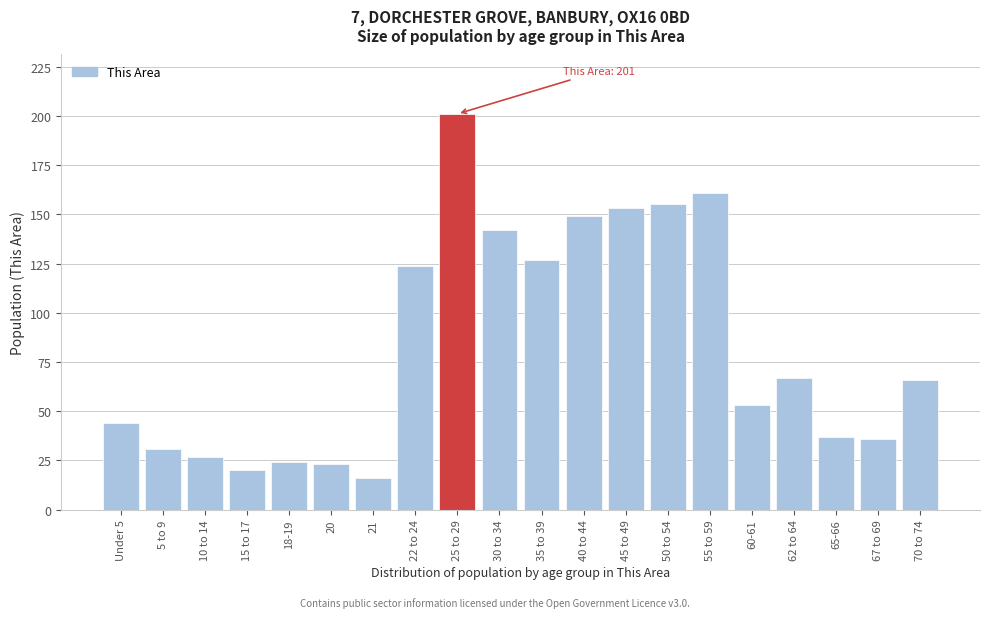

Reading left to right, extract all data points from this chart.

Under 5=44	5 to 9=31	10 to 14=27	15 to 17=20	18-19=24	20=23	21=16	22 to 24=124	25 to 29=201	30 to 34=142	35 to 39=127	40 to 44=149	45 to 49=153	50 to 54=155	55 to 59=161	60-61=53	62 to 64=67	65-66=37	67 to 69=36	70 to 74=66